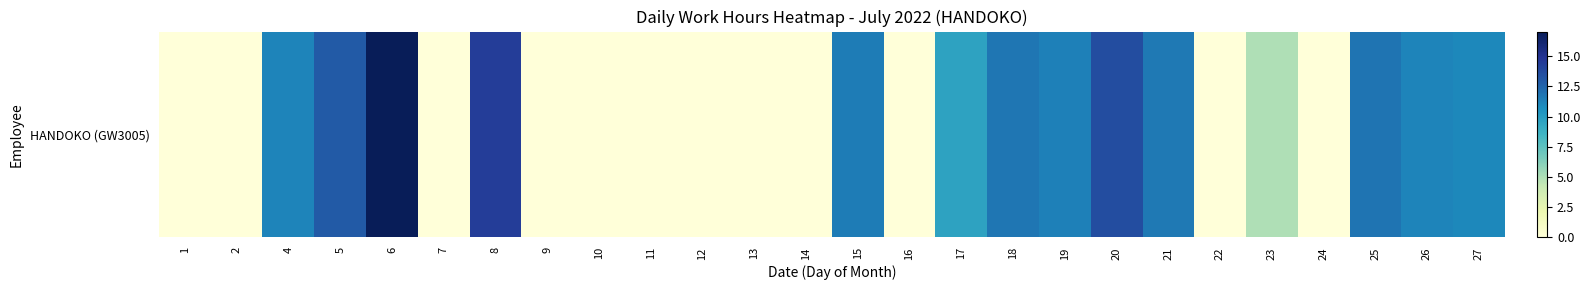

Reading right to left, what are all the values shown in this chart?

27=11.0	26=11.1	25=11.8	24=0.0	23=4.9	22=0.0	21=11.6	20=13.6	19=11.3	18=11.8	17=9.6	16=0.0	15=11.5	14=0.0	13=0.0	12=0.0	11=0.0	10=0.0	9=0.0	8=14.4	7=0.0	6=17.0	5=13.0	4=11.2	2=0.0	1=0.0